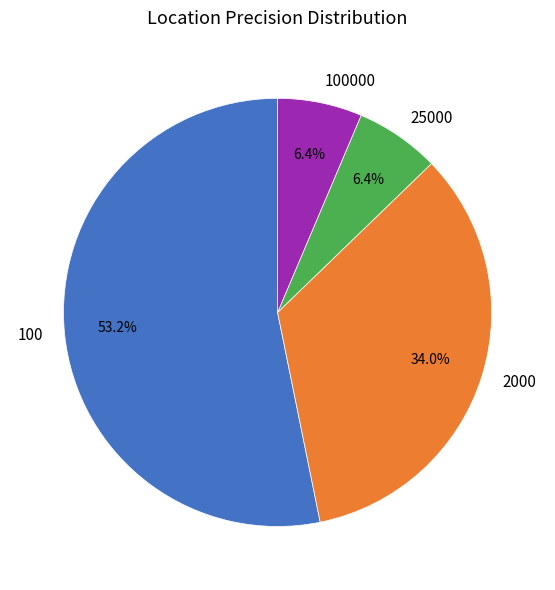

What is the majority slice?

100